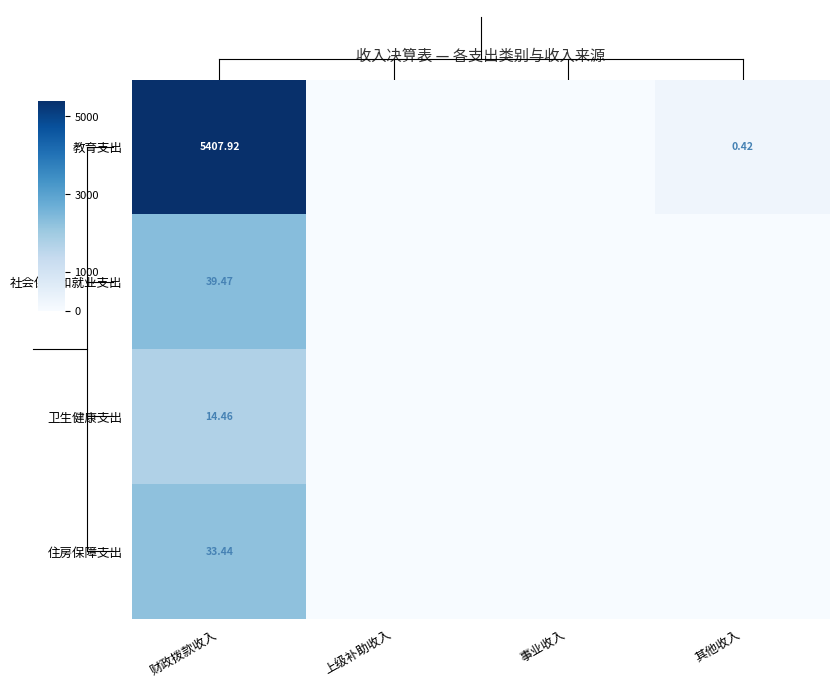

Which series has the widest spread of values?

教育支出